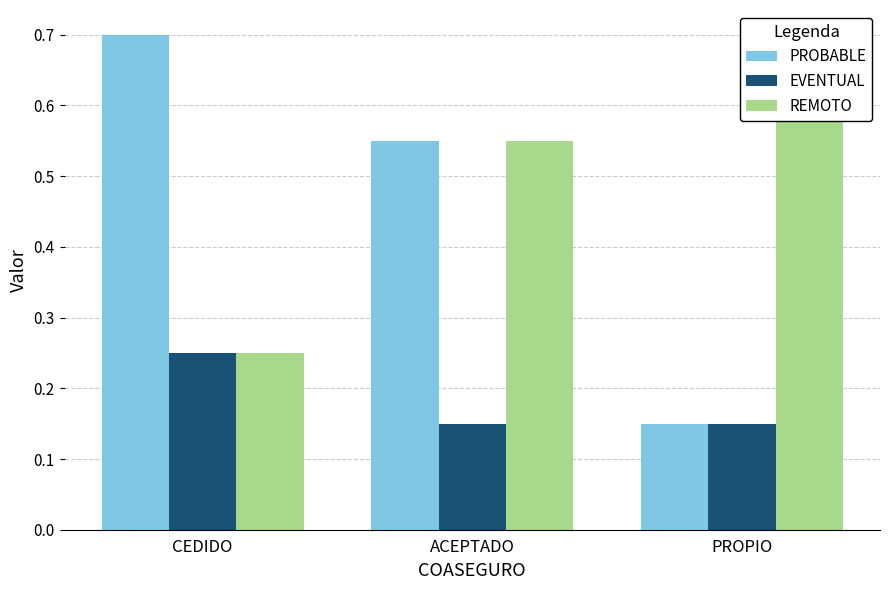

At which label is EVENTUAL closest to 0?

ACEPTADO